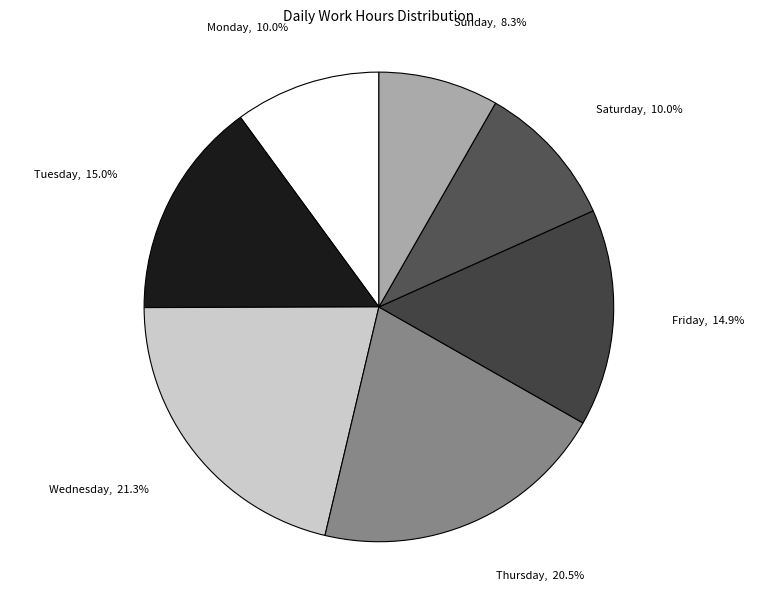

Approximately how many times larger is the value at Sunday compared to Thursday?

0.4